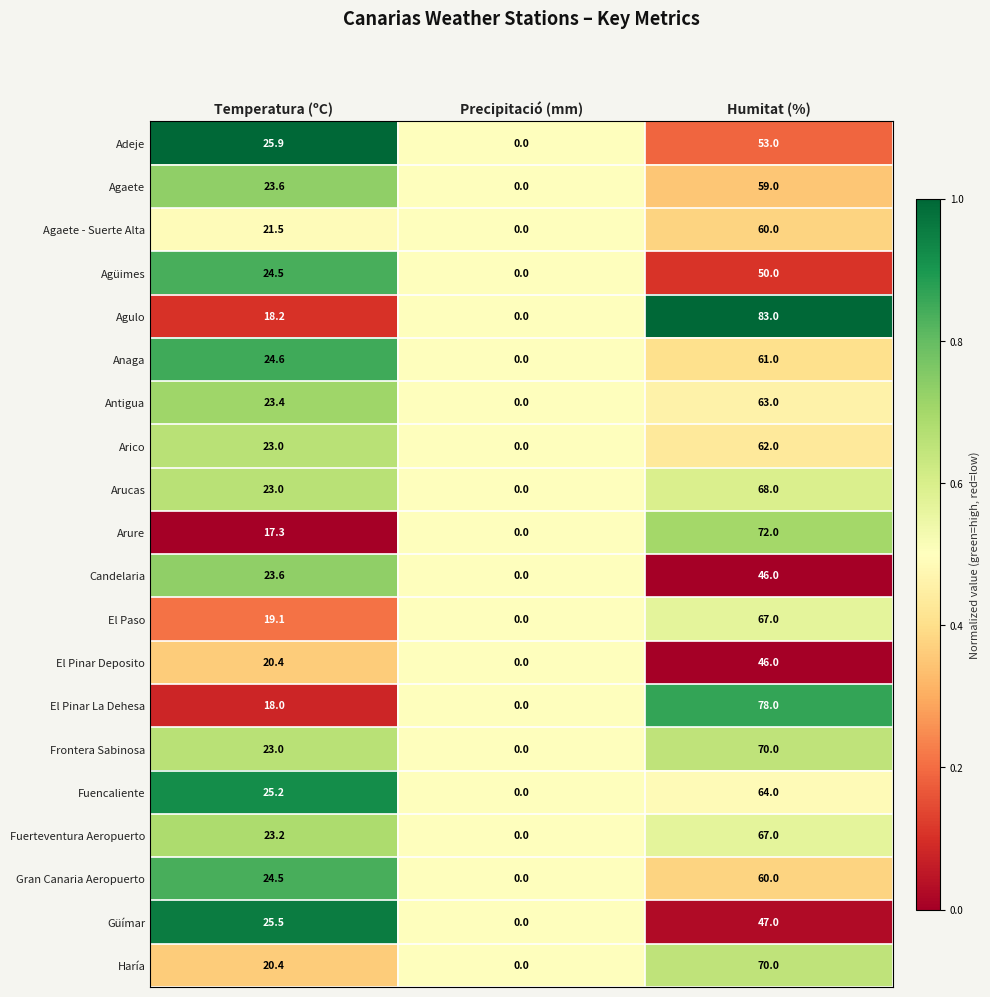

How many series are shown in this chart?

20